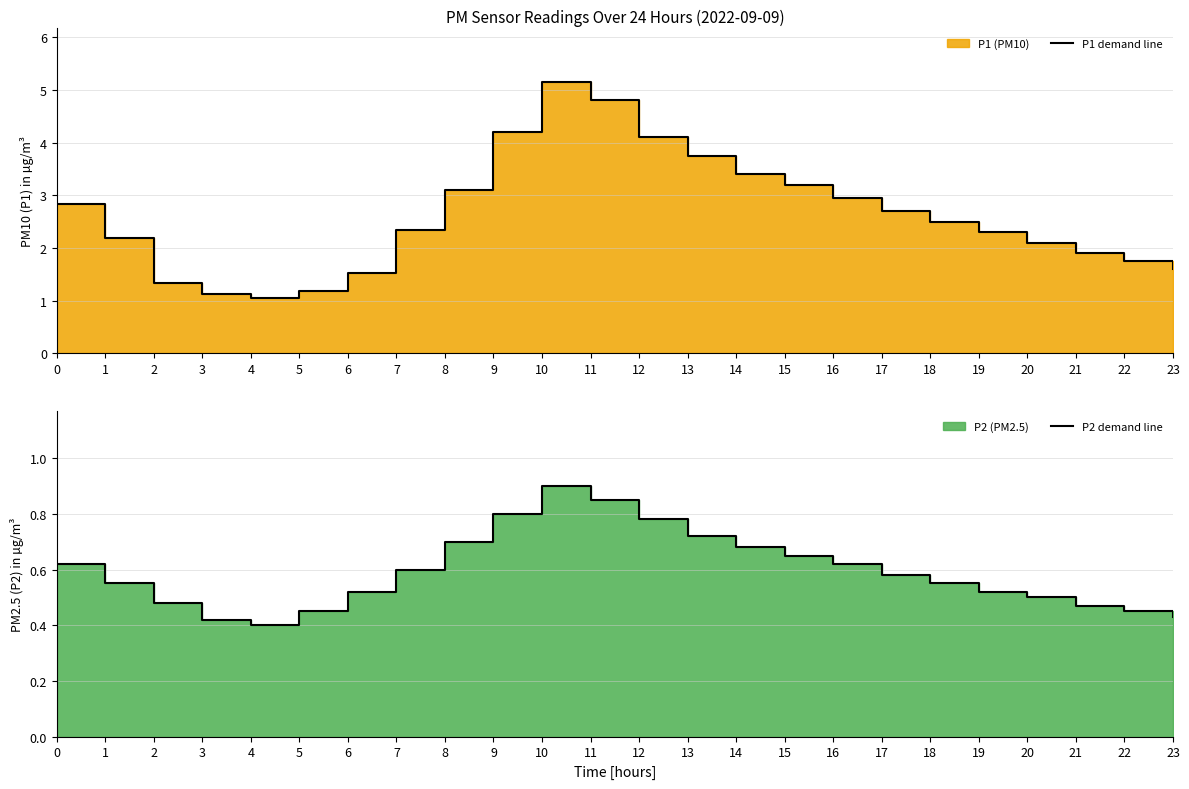

What is the value of the P1 demand line point at the 2nd from the left?

2.2